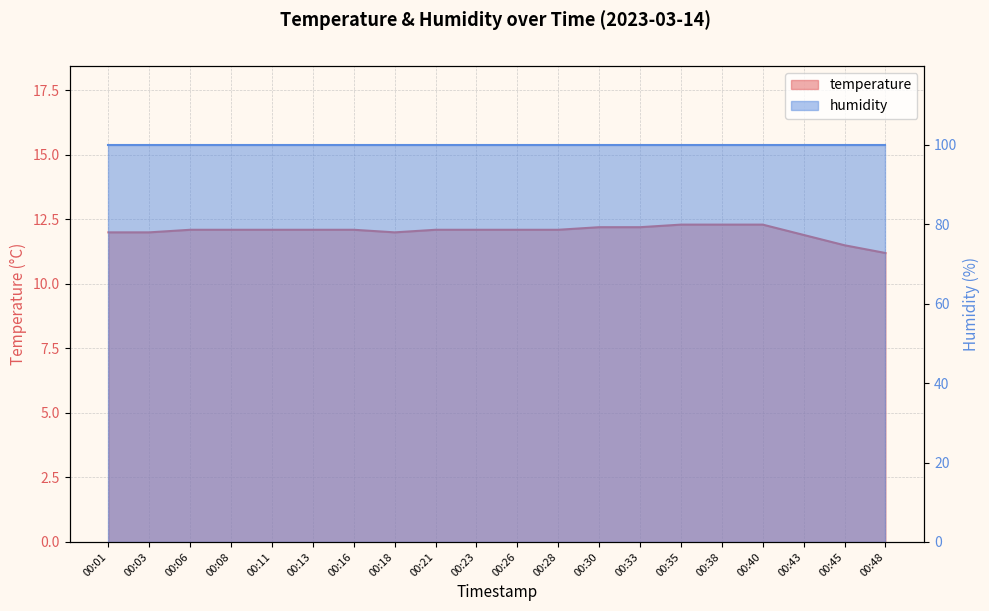

Between 00:38 and 00:28, which is larger?

00:38